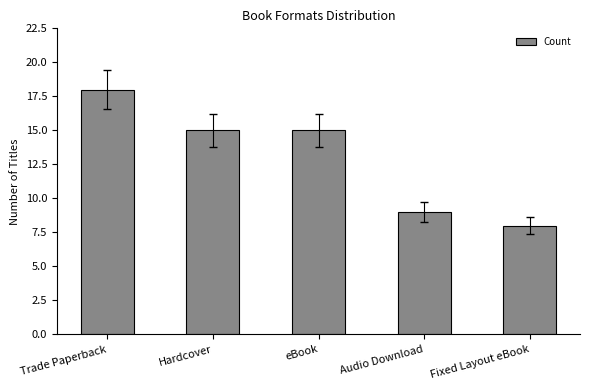

What value does the data have at Fixed Layout eBook, to the nearest 10?

10